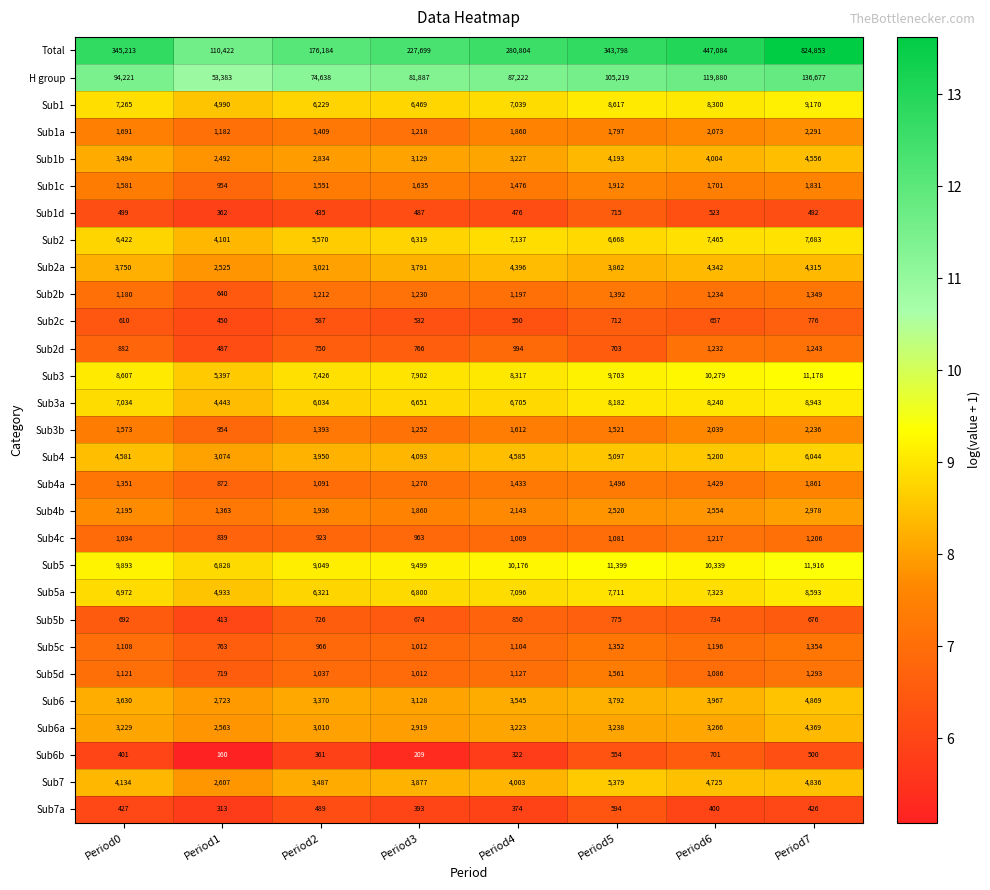

At which category is the sum across all series the highest?

Period7